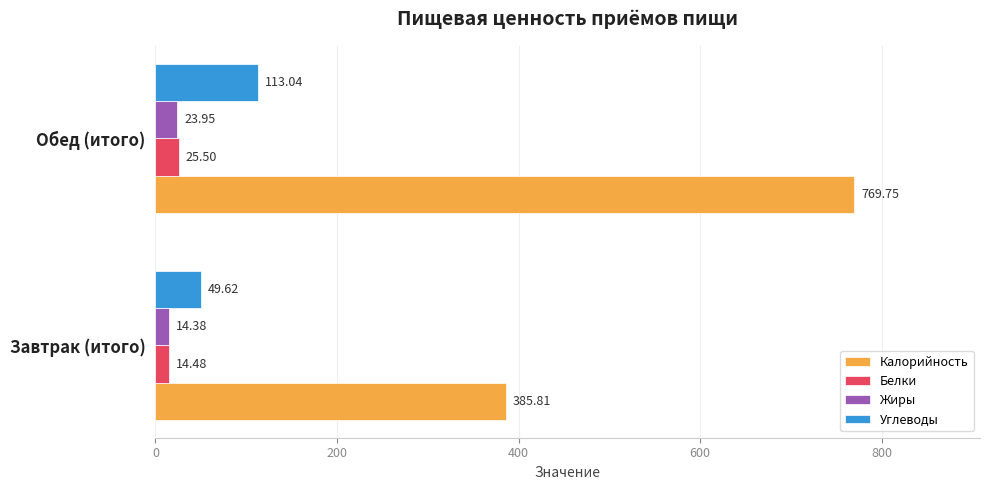

Where is Углеводы nearest to the value 81?

Завтрак (итого)